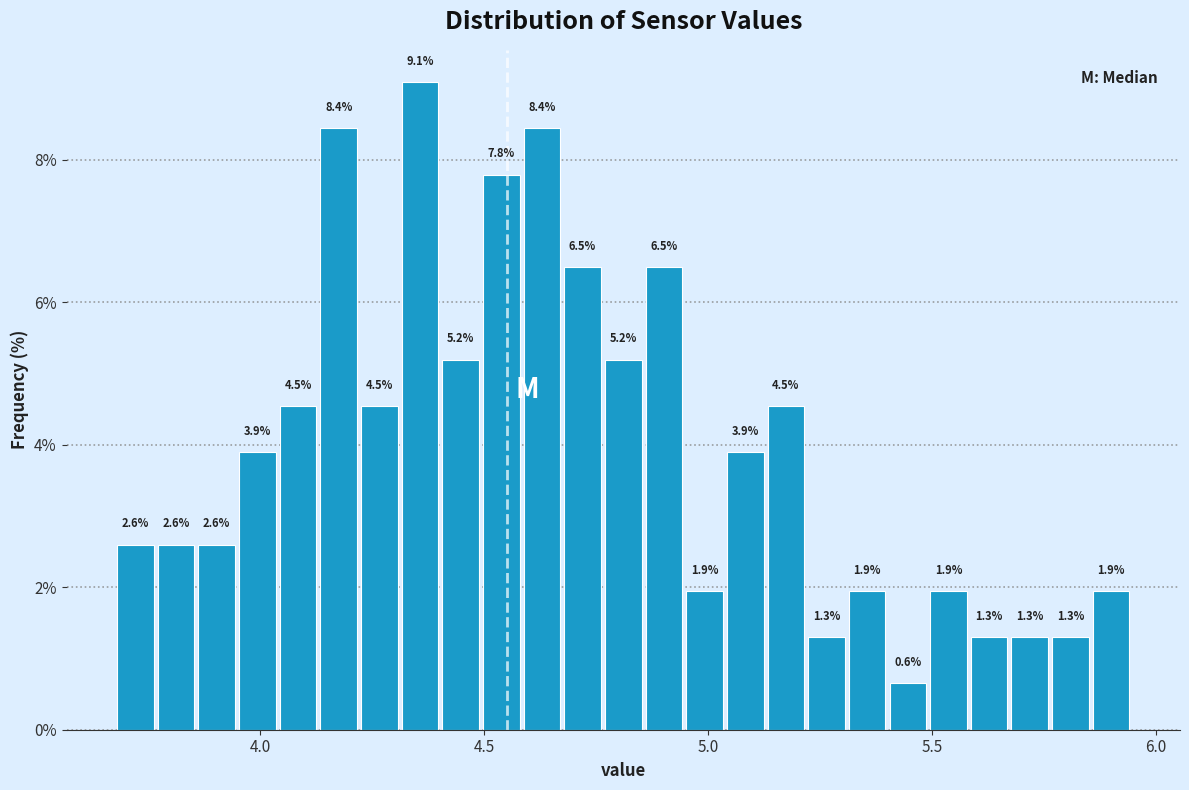

Around what value on the x-axis is the tallest bar? Give the approximate position of its centre, as read against the axis.

4.35